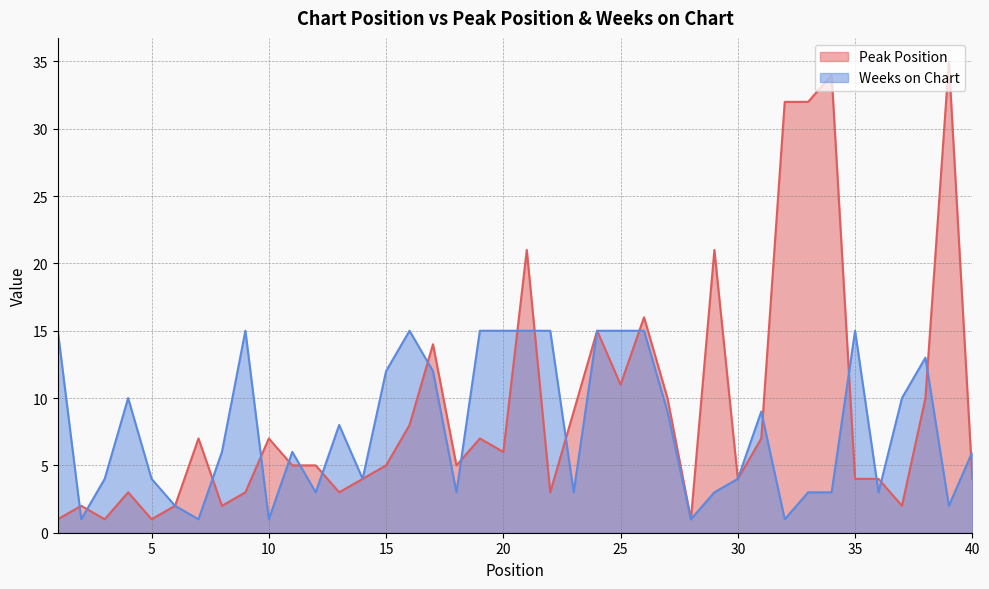

What is the difference between the maximum and minimum values in the Weeks on Chart series?

14